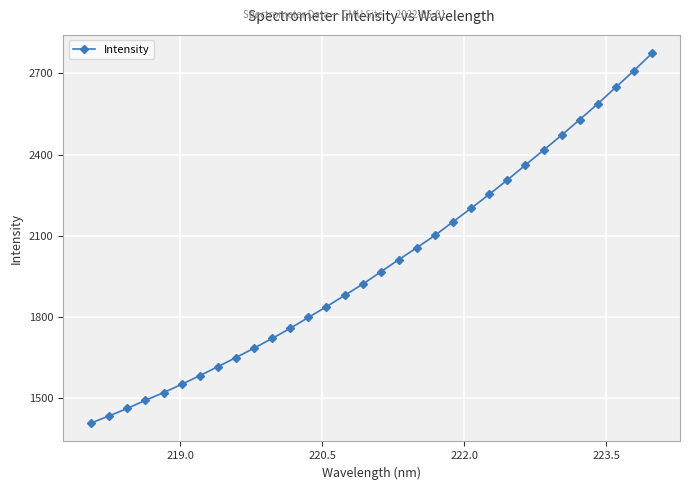

True or false: the data has more than 2 interior local peaks.

False